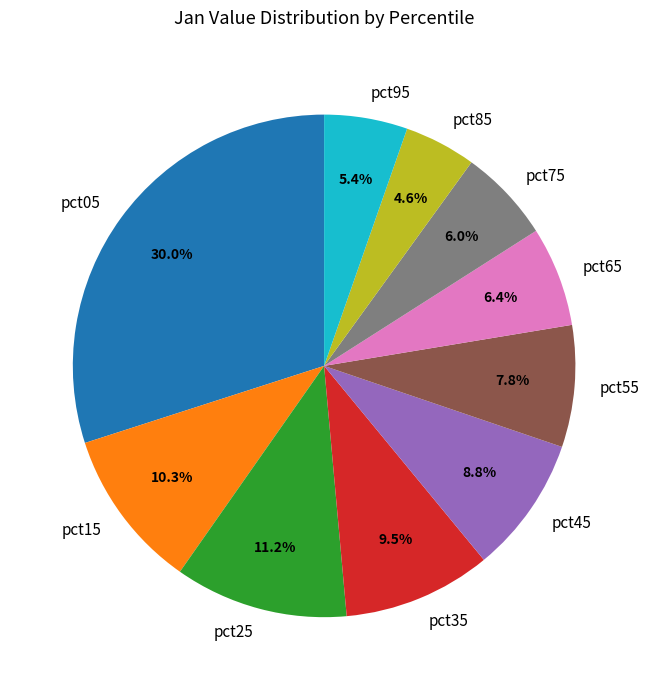

Count the number of slices in the pie.

10